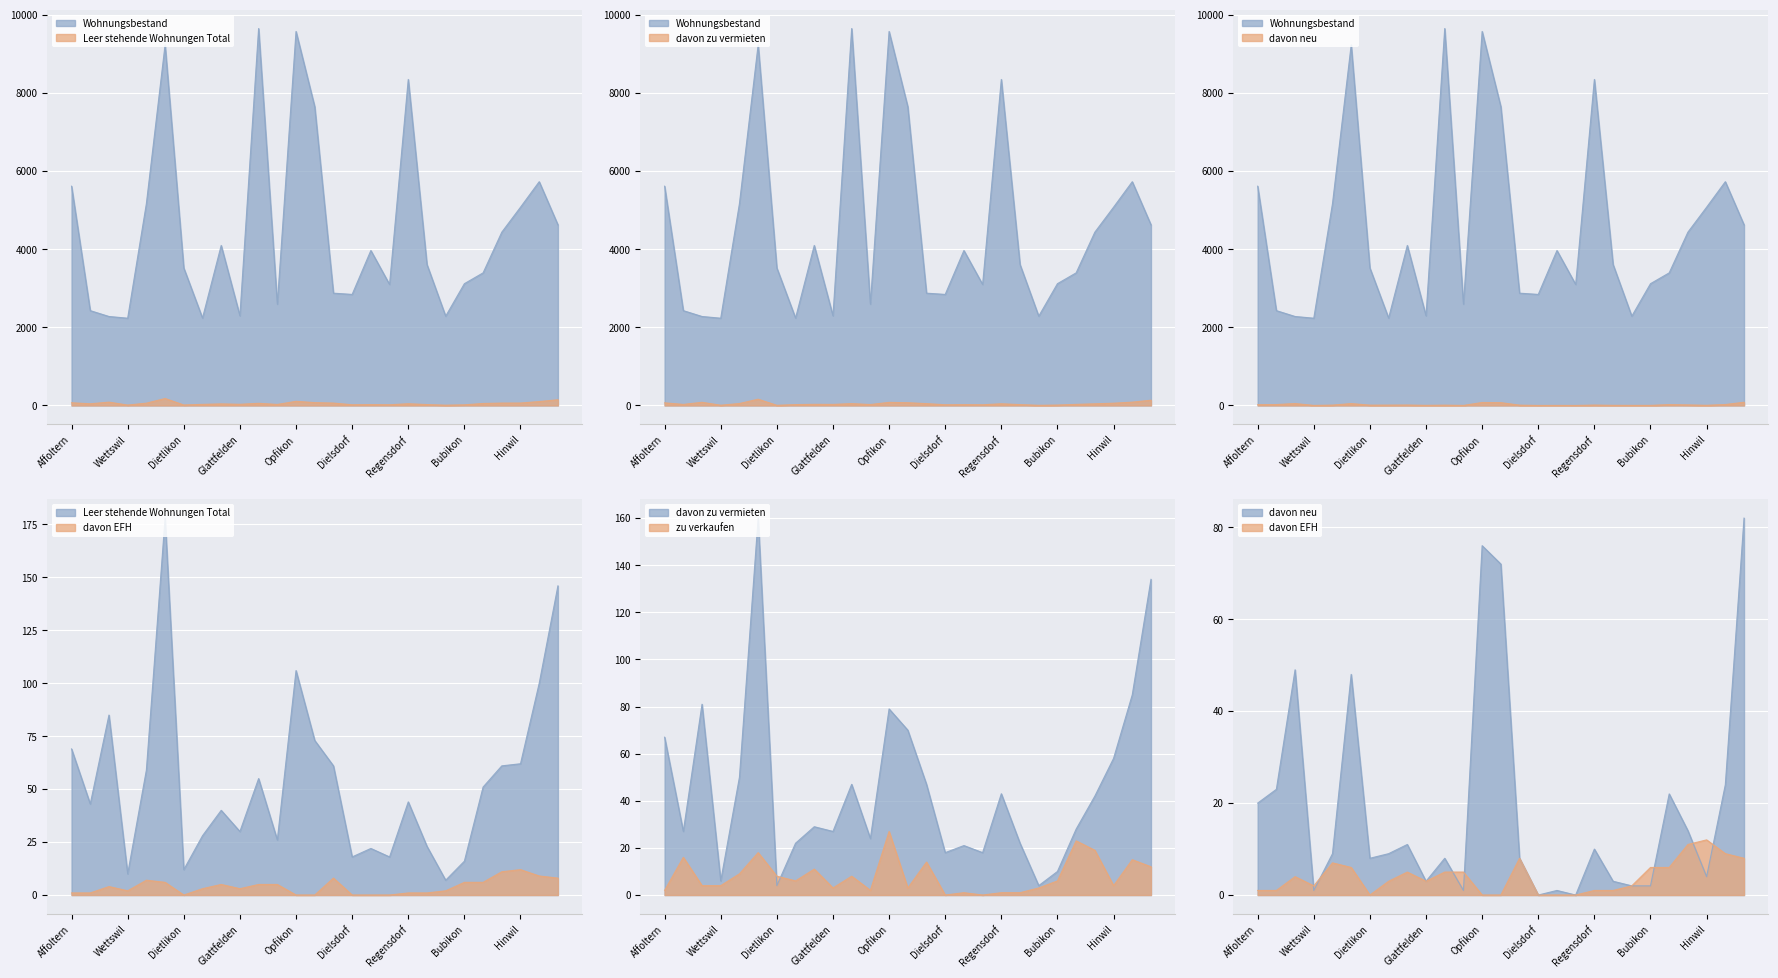

How many values in the davon EFH series exceed 3?

13